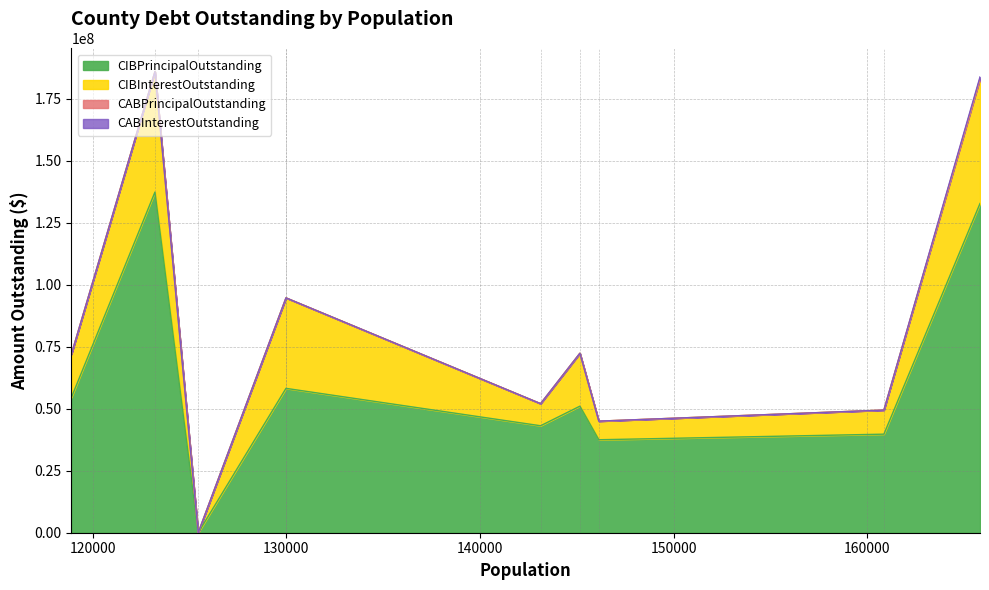

Is it true that CIBInterestOutstanding equals 22734591.8 at Tom Green County?

False